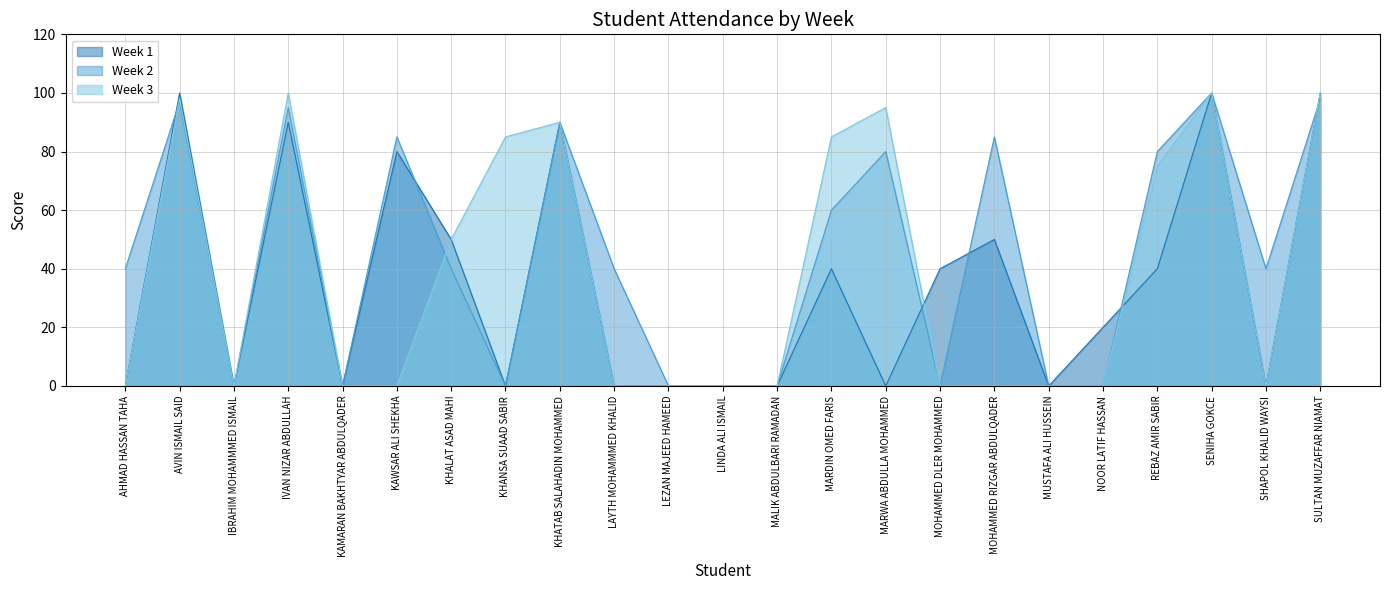

At how many categories does at least one series exceed 95?

4